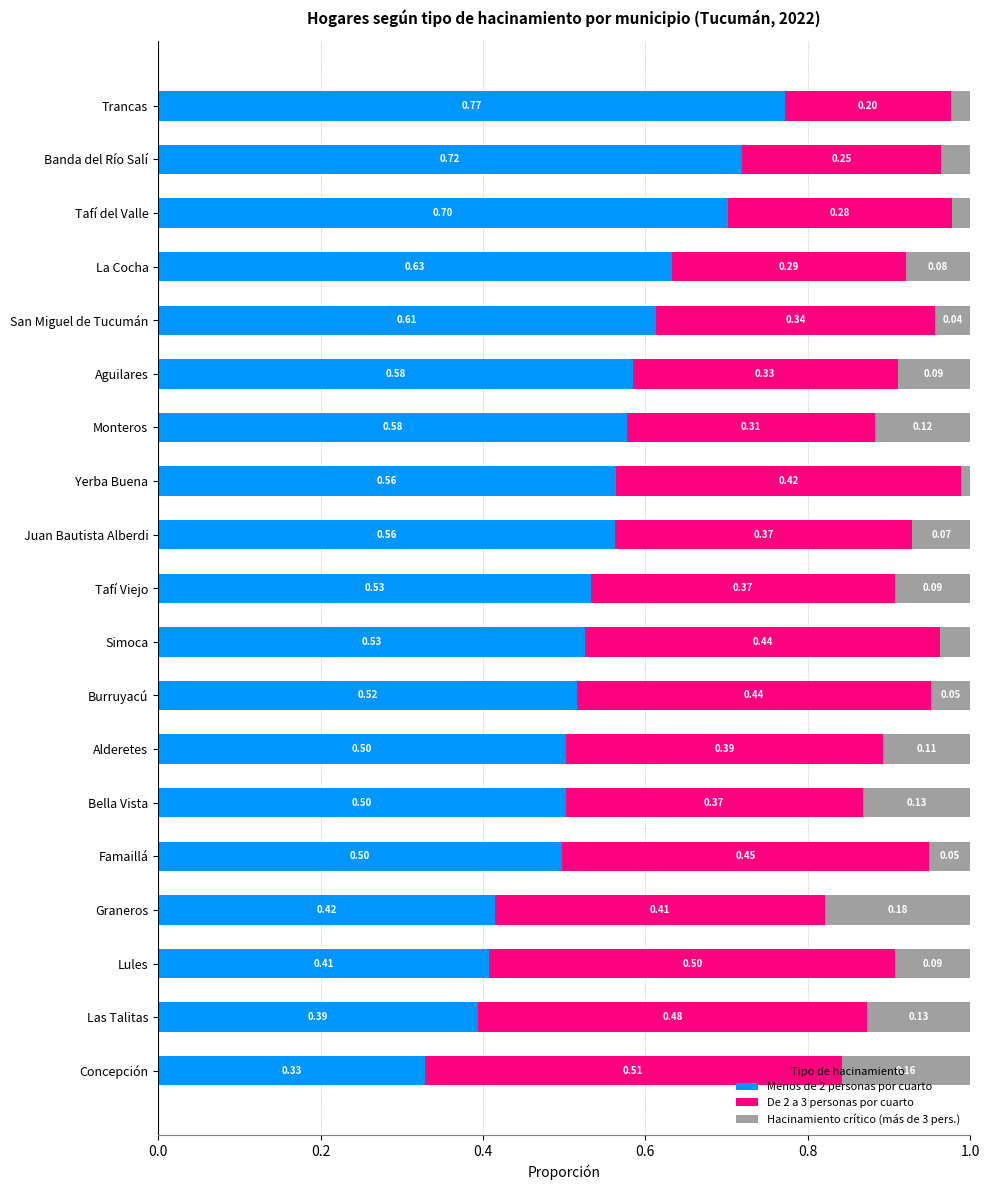

What is the average value of the Menos de 2 personas por cuarto series?

0.5